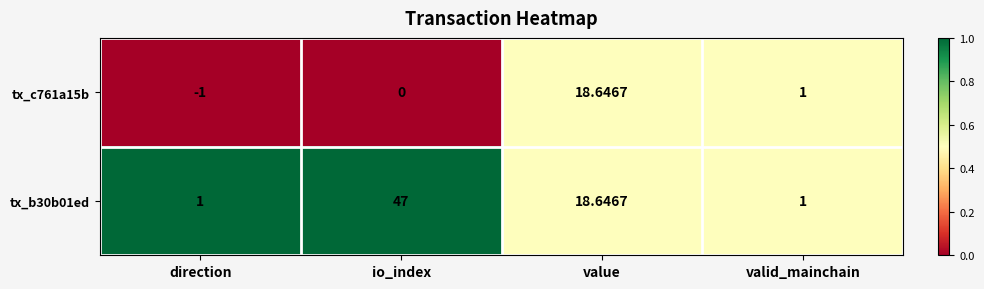

At which category does the chart reach its minimum across all series?

direction